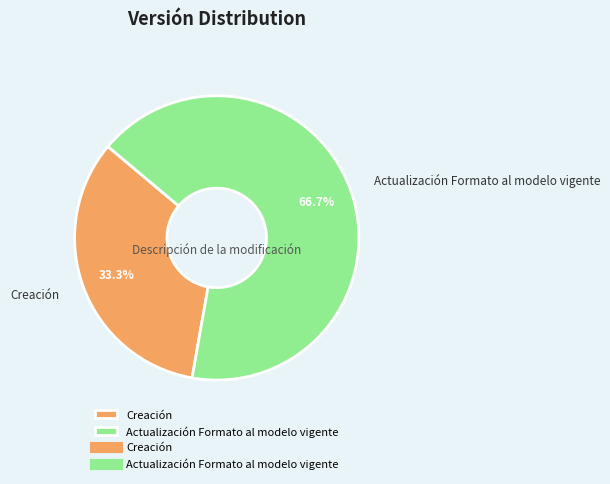

Is there a majority slice in this chart?

Yes